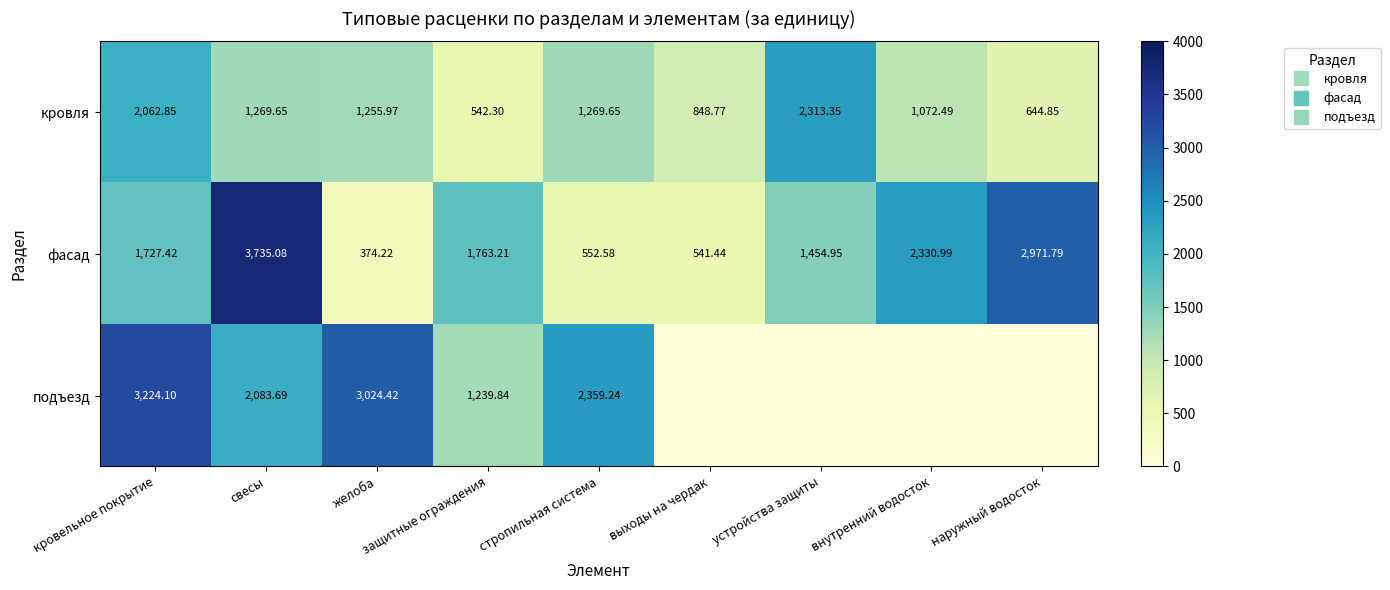

The фасад series shows 1455.0 at устройства защиты. True or false?

True